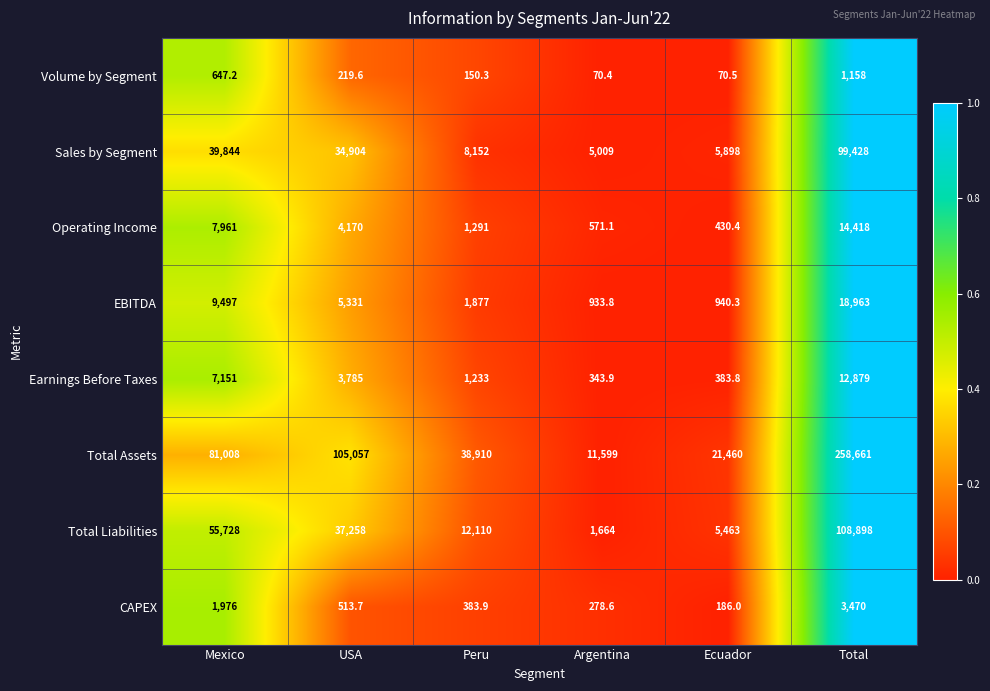

List the series in order of their peak value, lowest first.

Volume by Segment, CAPEX, Earnings Before Taxes, Operating Income, EBITDA, Sales by Segment, Total Liabilities, Total Assets